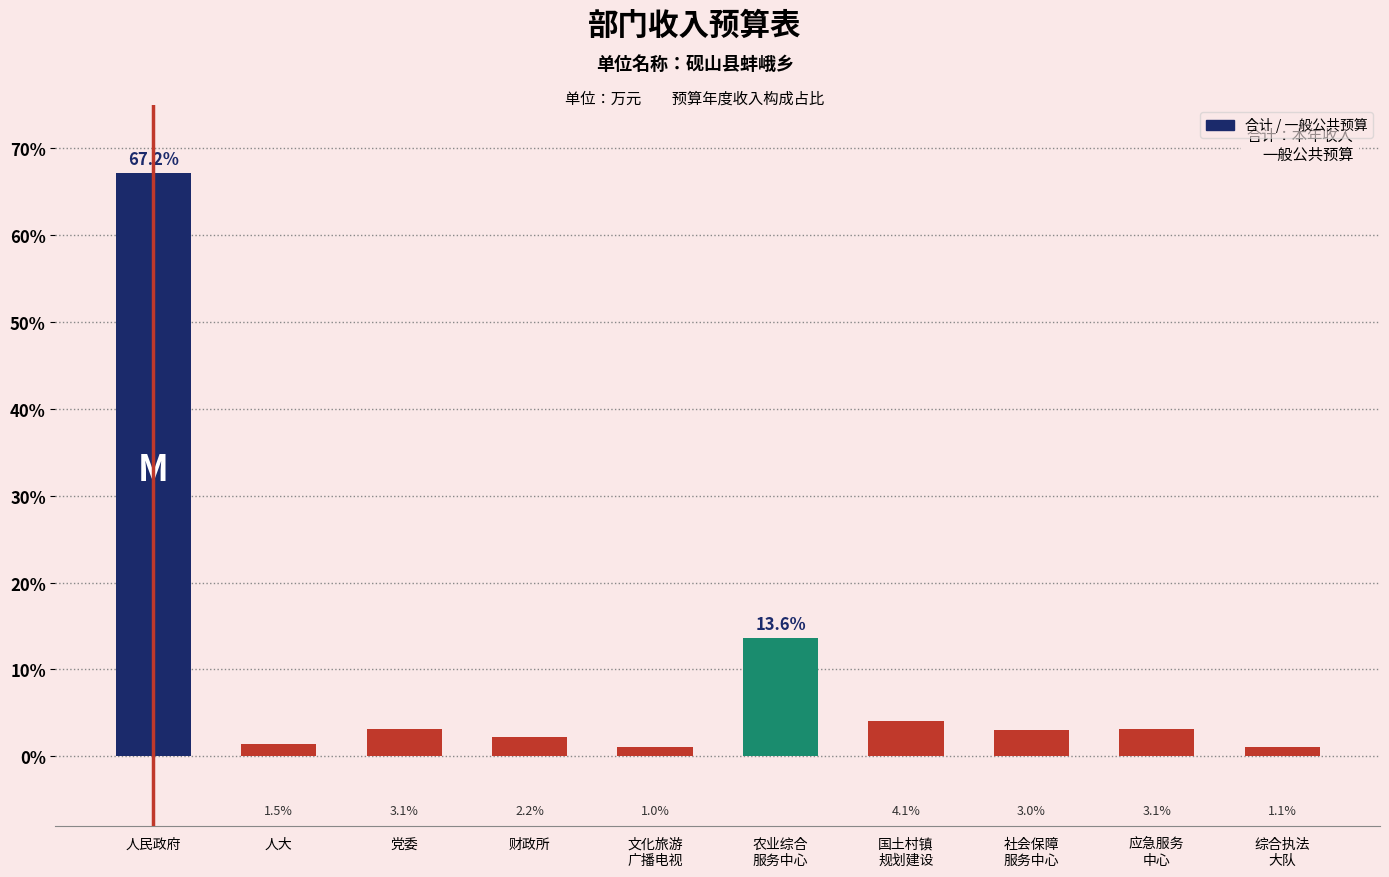

Is it true that the value at 综合执法
大队 is 1.1?

True